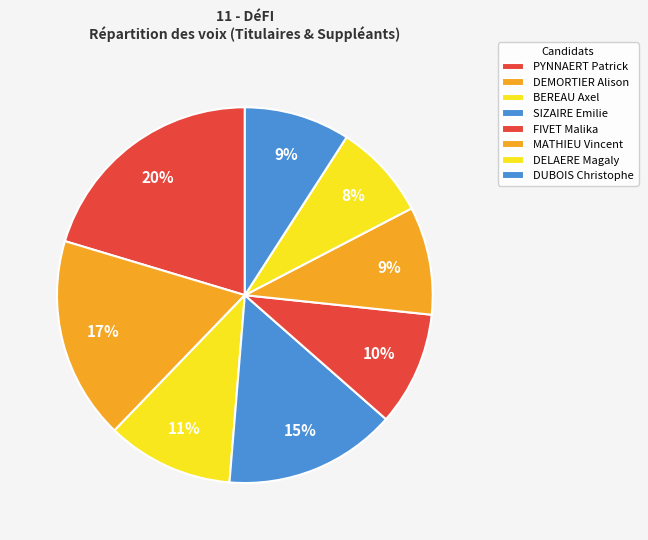

Is it true that BEREAU Axel is 19% of the pie?

False